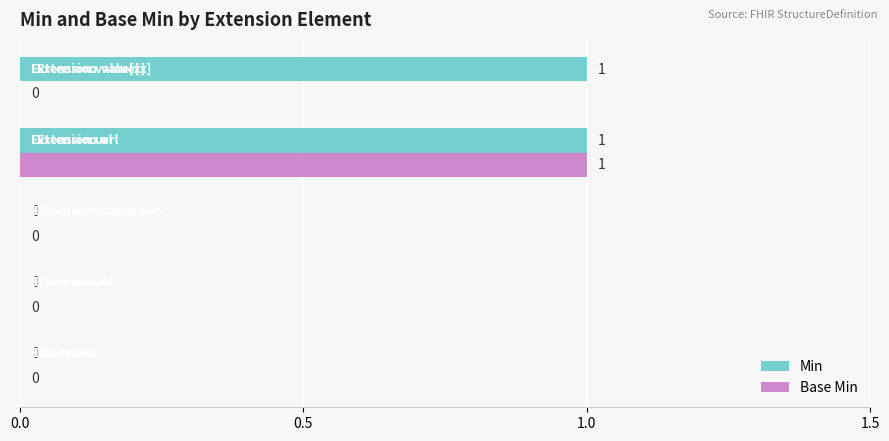

Which series has the largest total across all categories?

Min